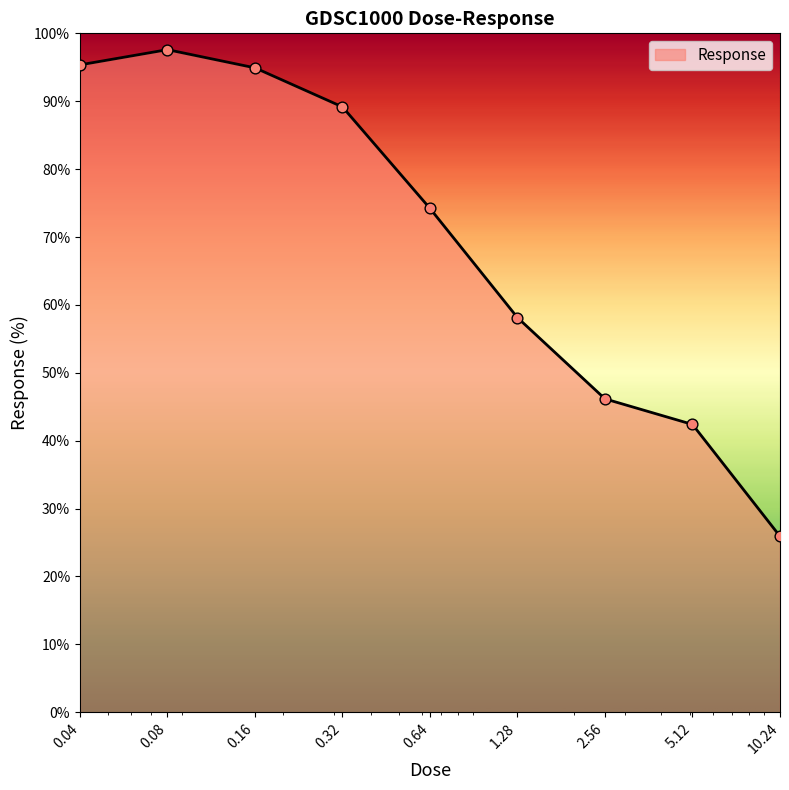

What is the minimum value shown in the chart?

25.9